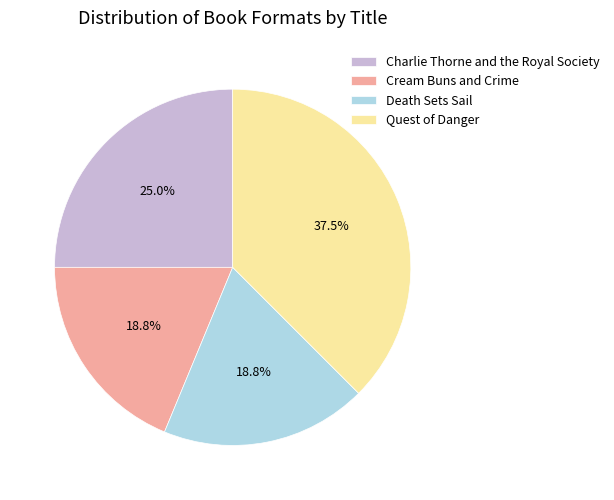

To the nearest percent, what percentage of the pie is Charlie Thorne and the Royal Society?

25%